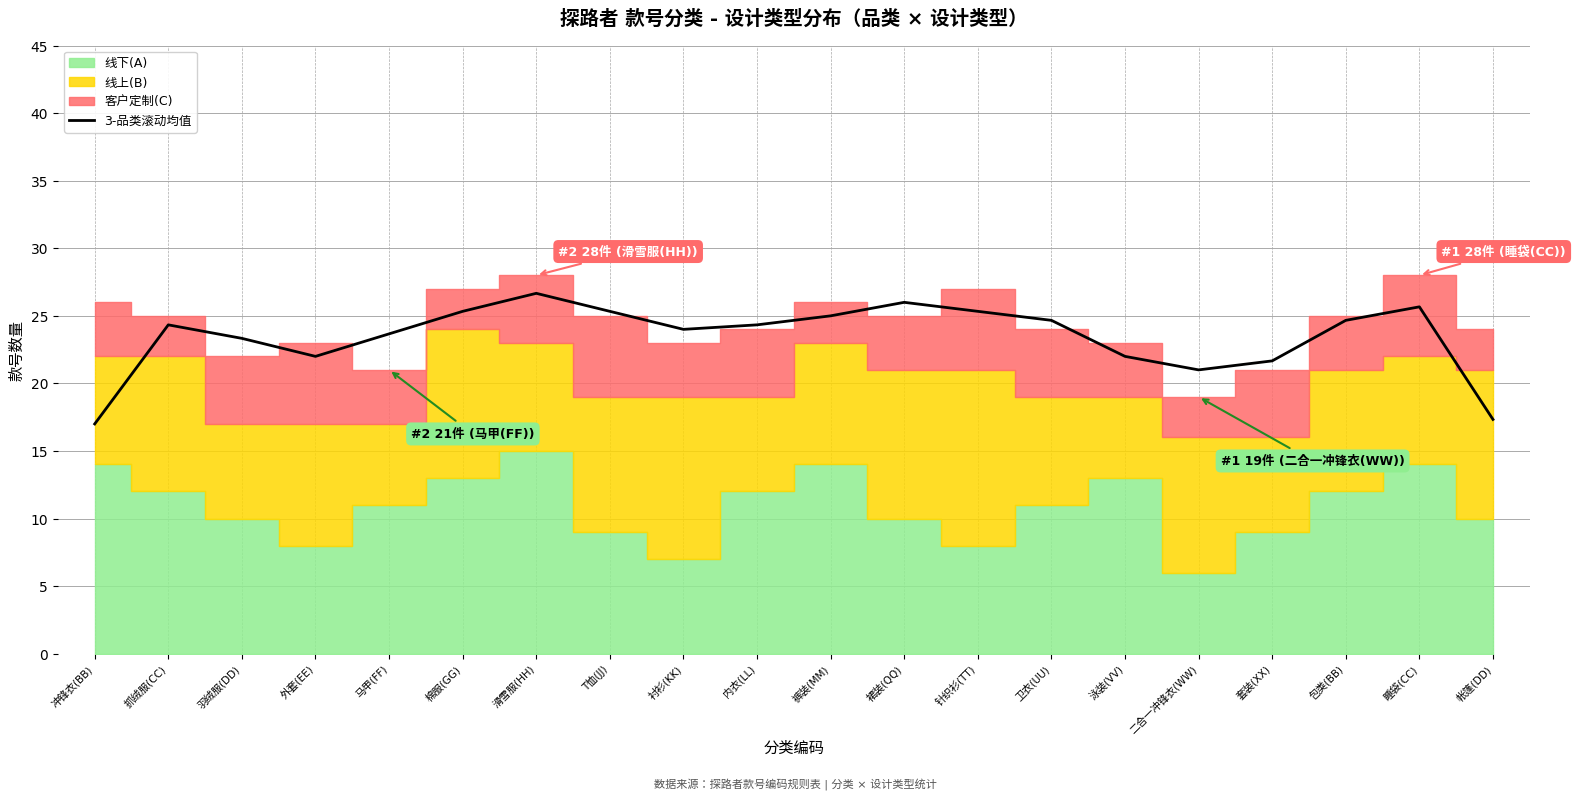

List the labels in order of value, largest first.

滑雪服(HH), 裙装(QQ), 睡袋(CC), 棉服(GG), 针织衫(TT), T恤(JJ), 裤装(MM), 卫衣(UU), 包类(BB), 抓绒服(CC), 内衣(LL), 衬衫(KK), 马甲(FF), 羽绒服(DD), 外套(EE), 泳装(VV), 套装(XX), 二合一冲锋衣(WW), 帐篷(DD), 冲锋衣(BB)